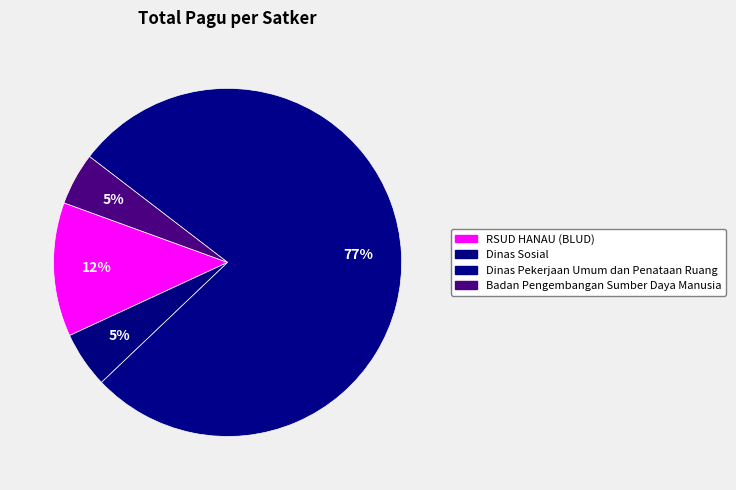

How many segments does this pie chart have?

4